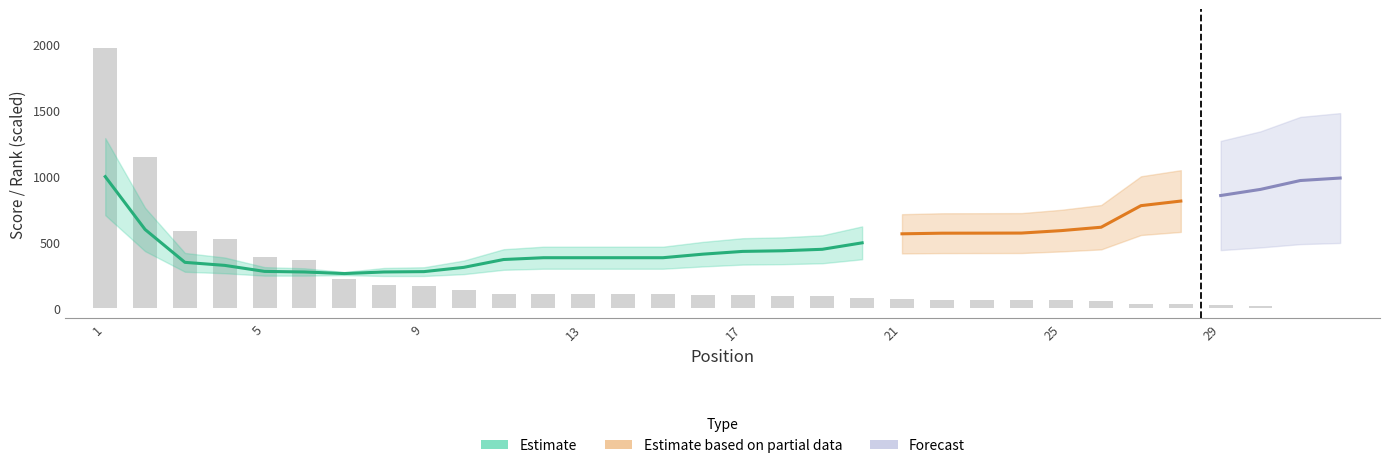

How many data points are less than 97?

16